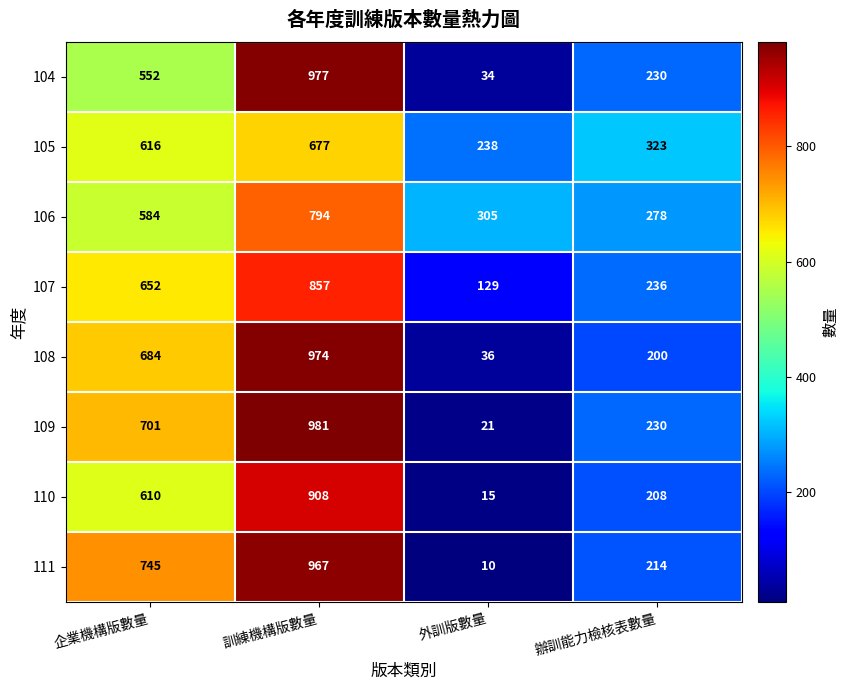

Rank the series by their maximum value, from lowest to highest.

105, 106, 107, 110, 111, 108, 104, 109